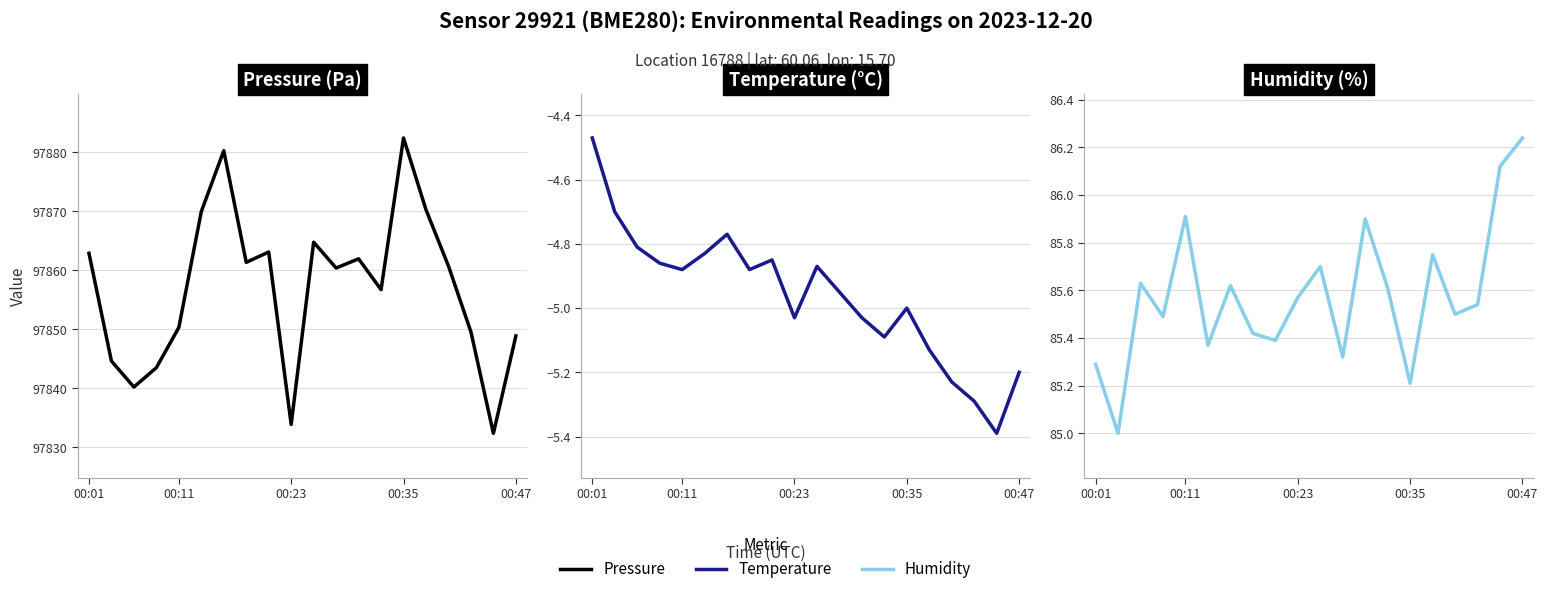

The value of Temperature (°C) at 00:11 is -7.3. True or false?

False